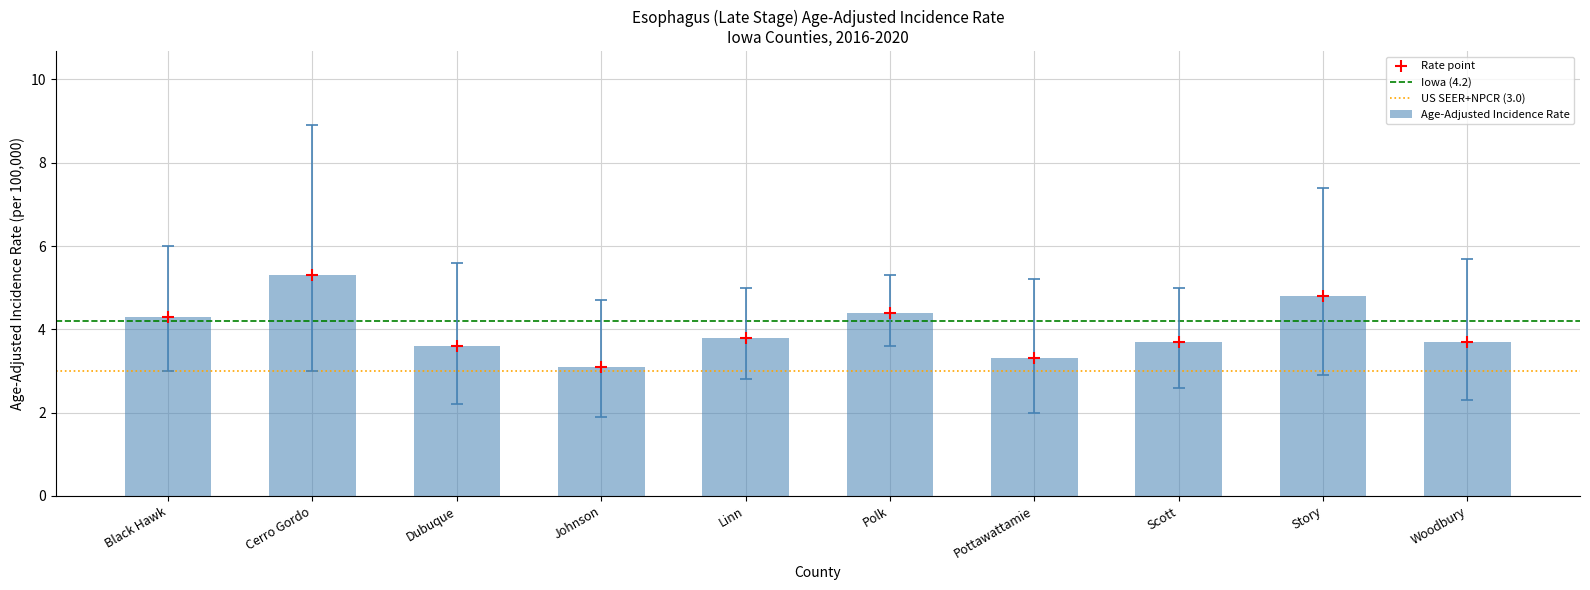

What is the ratio of the value at Pottawattamie to the value at Black Hawk?

0.8